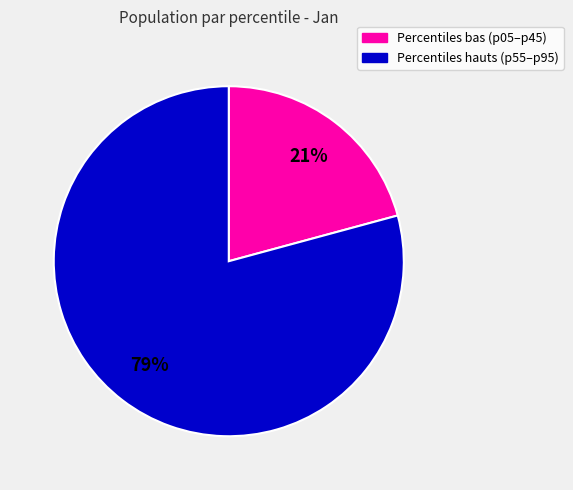

To the nearest percent, what is the average slice percentage?

50%